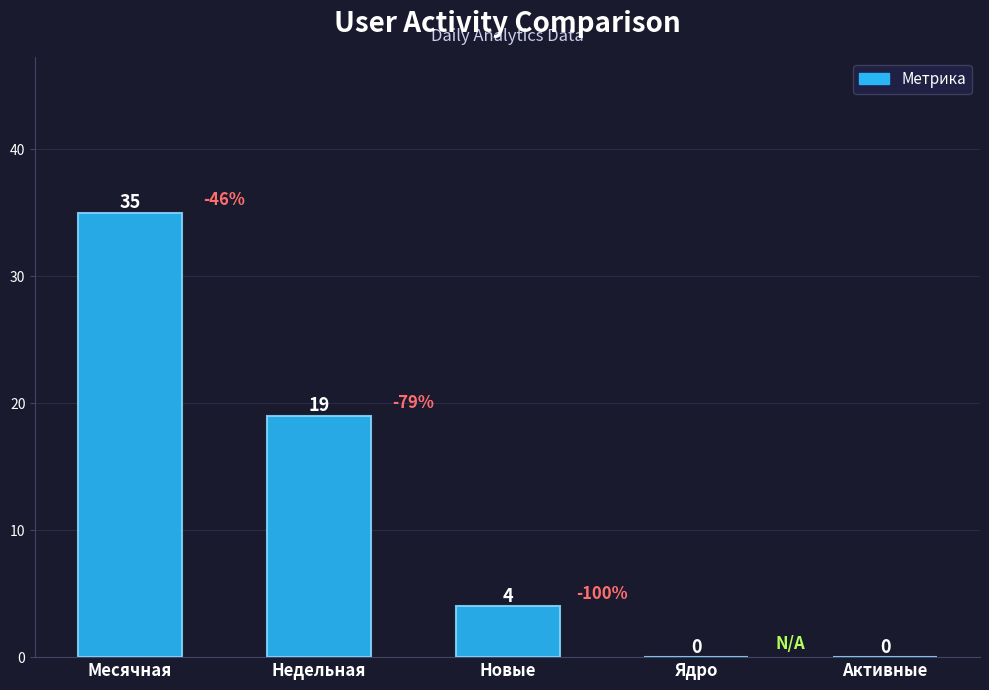

What is the change in value from Недельная to Ядро?

-19